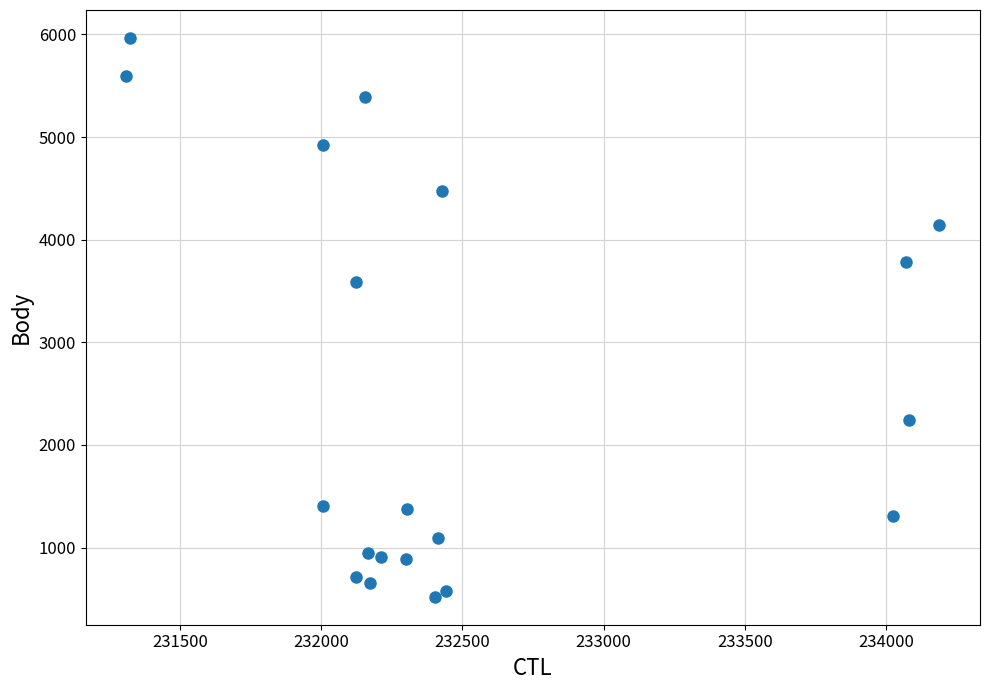

What Y value in the scatter plot is closest to 3243?

3592